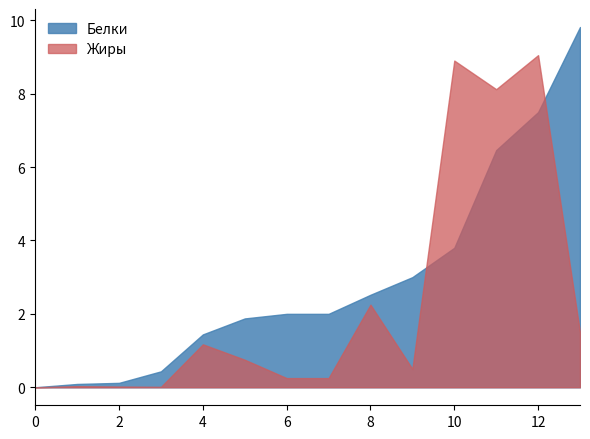

Where is Белки nearest to the value 4?

10